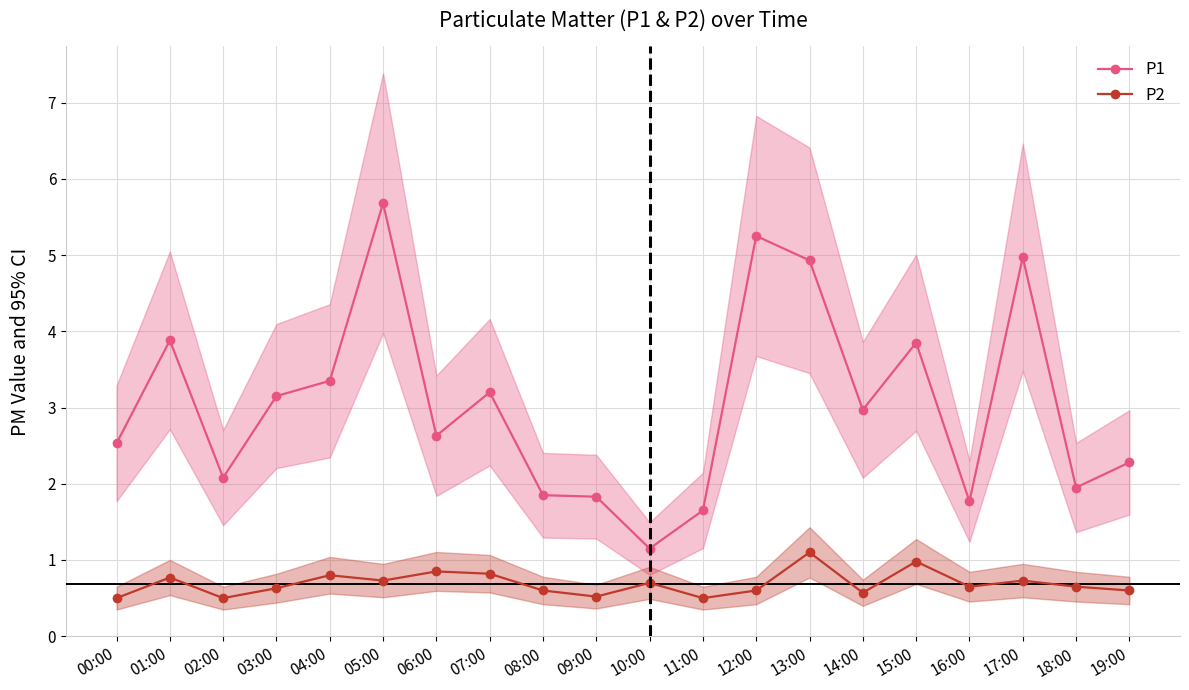

Rank the series by their average value, from lowest to highest.

P2, P1